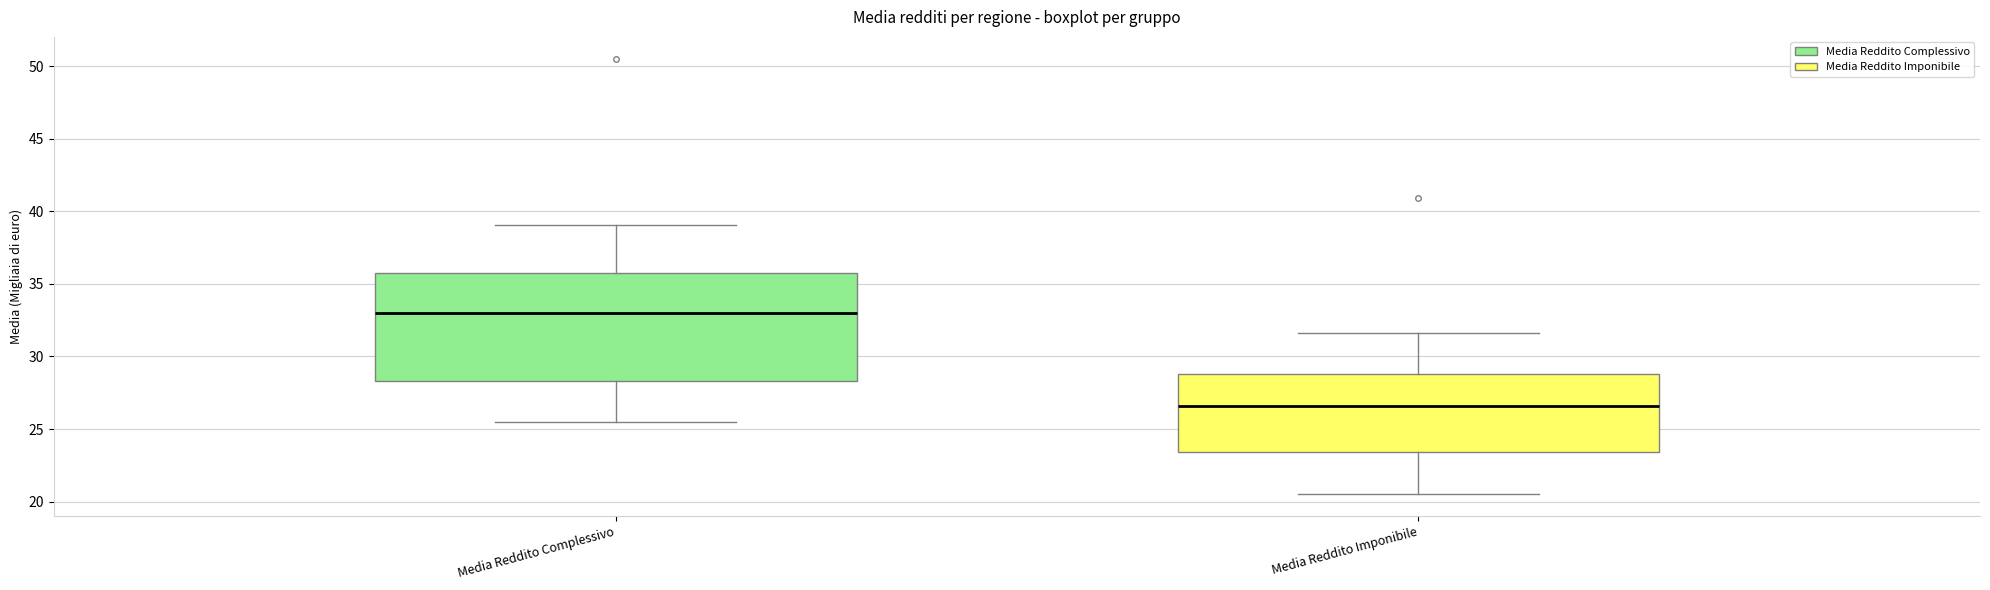

Where does the median line of the box for Media Reddito Imponibile sit on the y-axis? The values are not printed on the chart, so give them approximately, as read against the axis.

26.5